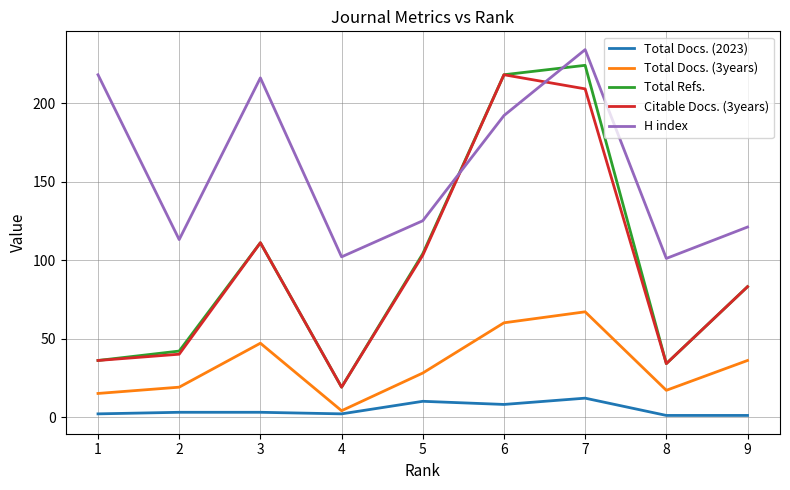

How many intersections are there between H index and Total Refs.?

2